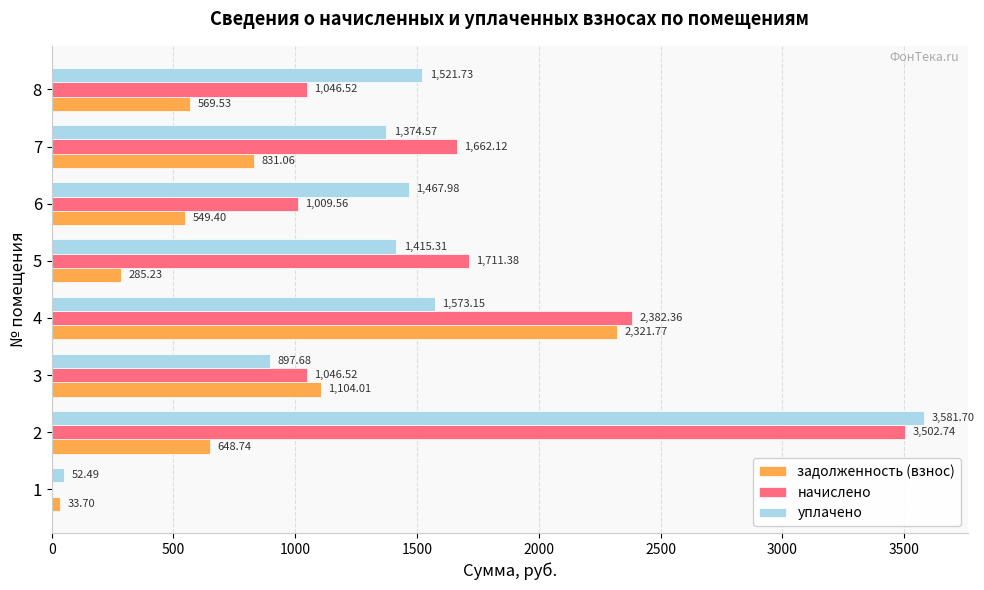

What are all the series names shown in the legend?

задолженность (взнос), начислено, уплачено